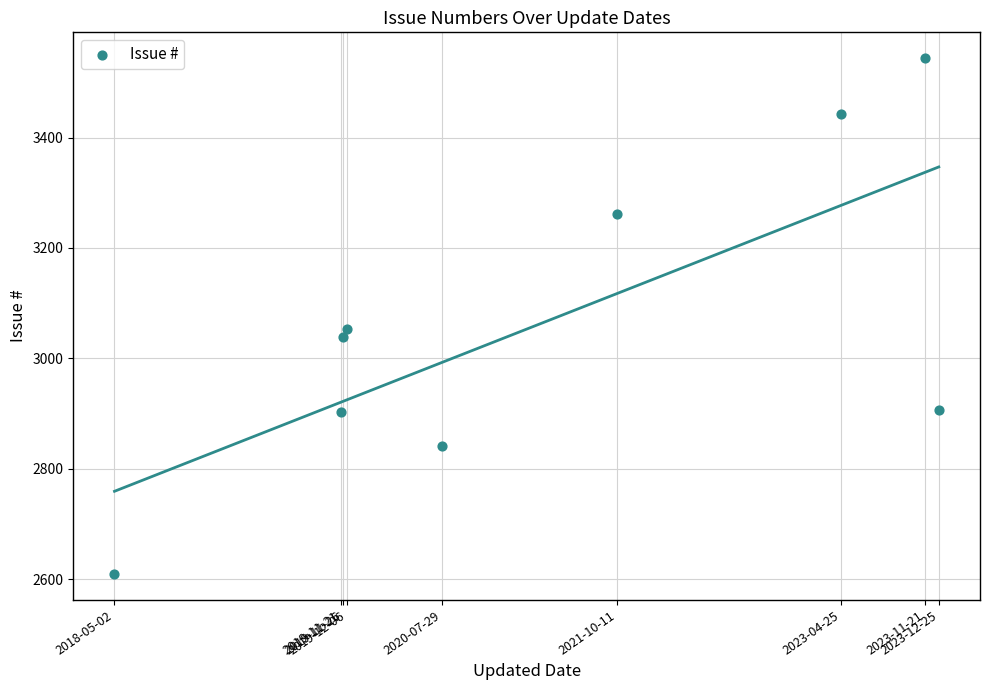

What Y value in the scatter plot is closest to 3076?

3053